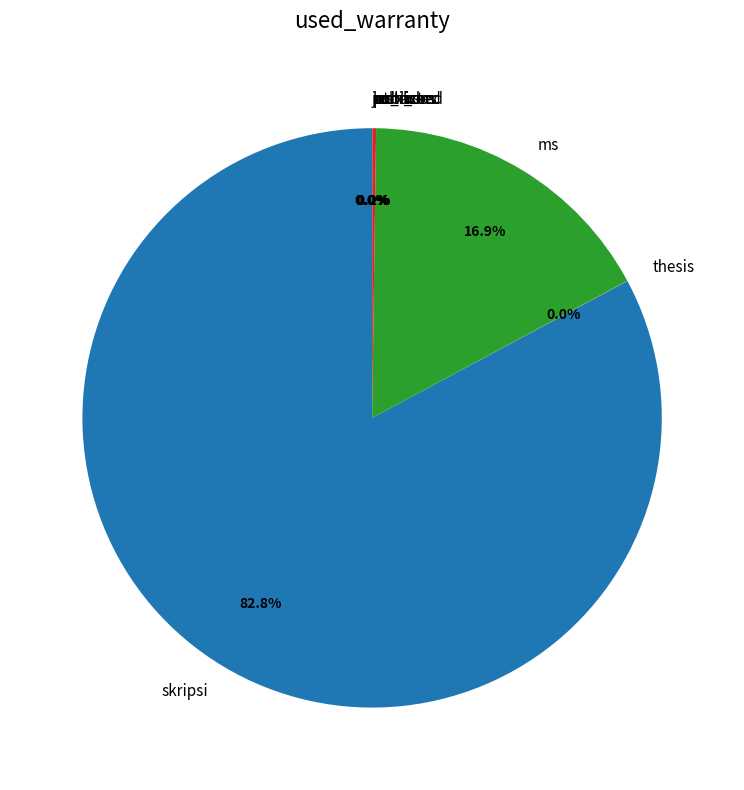

Which slice is the largest?

skripsi